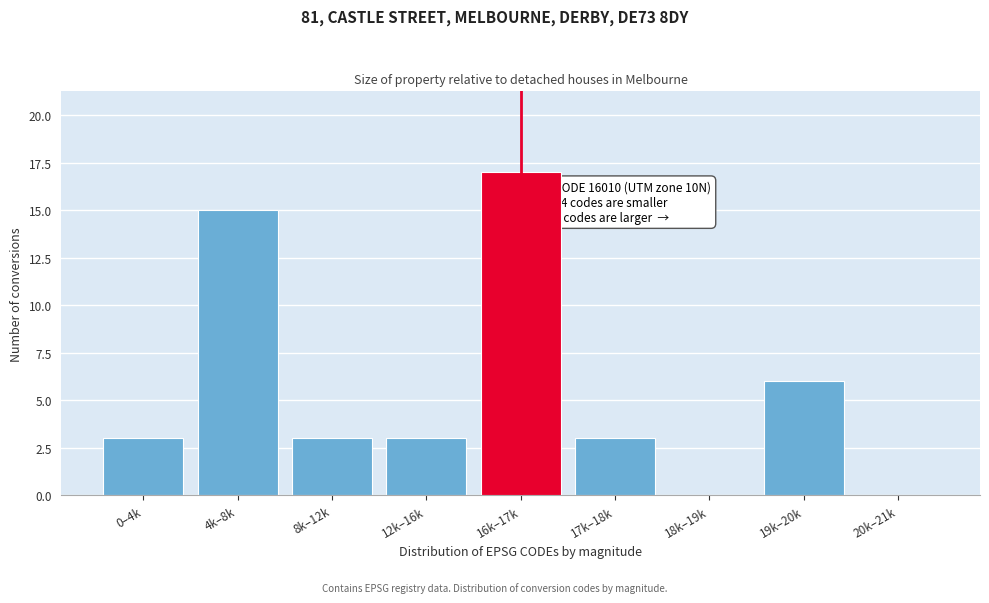

Reading left to right, transcribe all the data shown in this chart.

0–4k=3	4k–8k=15	8k–12k=3	12k–16k=3	16k–17k=17	17k–18k=3	18k–19k=0	19k–20k=6	20k–21k=0